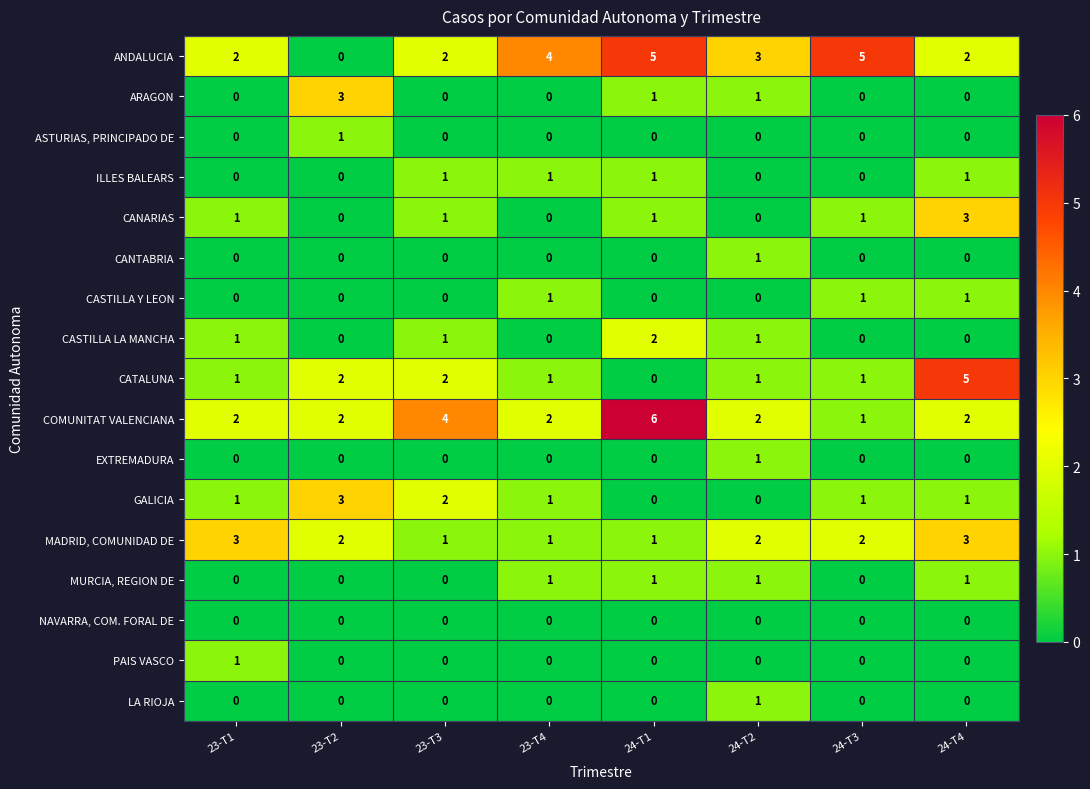

Count the PAIS VASCO values in the range 0 to 1.

8